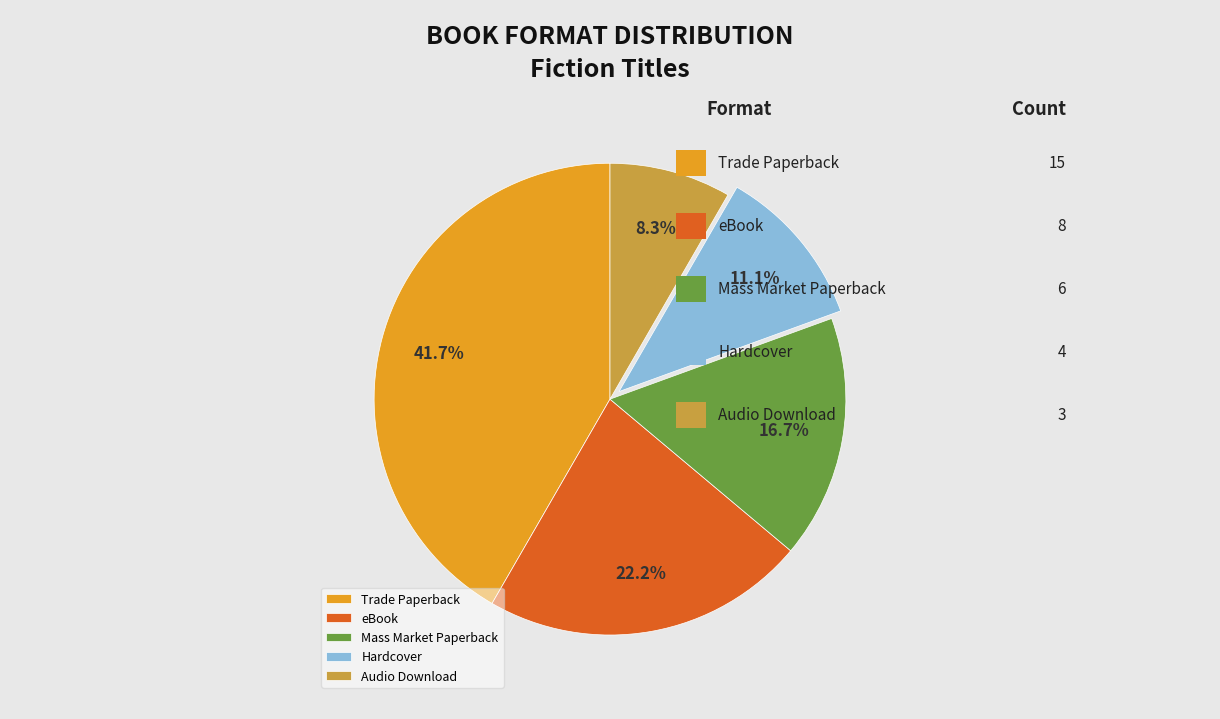

Does Hardcover represent more than half of the total?

No